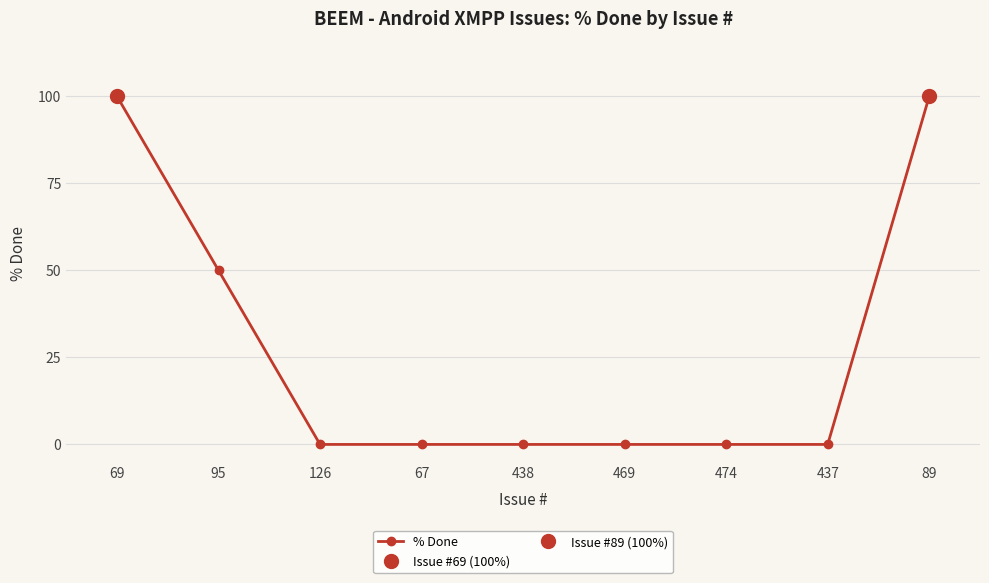

Reading left to right, transcribe all the data shown in this chart.

69=100	95=50	126=0	67=0	438=0	469=0	474=0	437=0	89=100